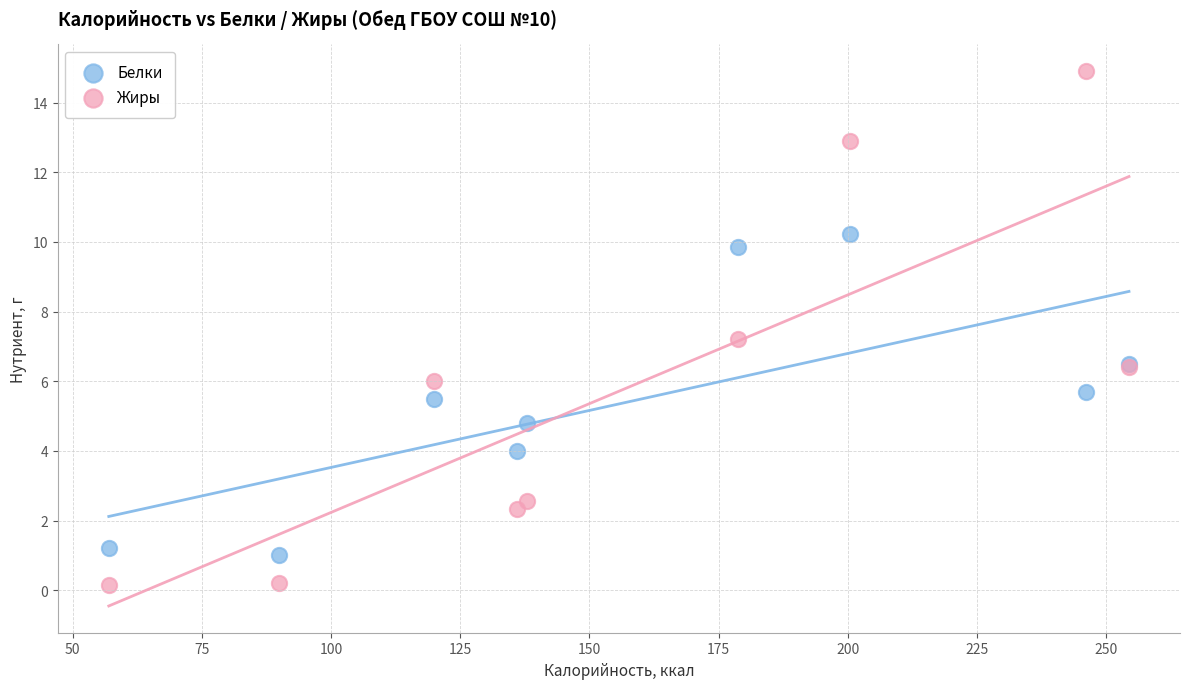

Which series contains the lowest Y value?

Жиры